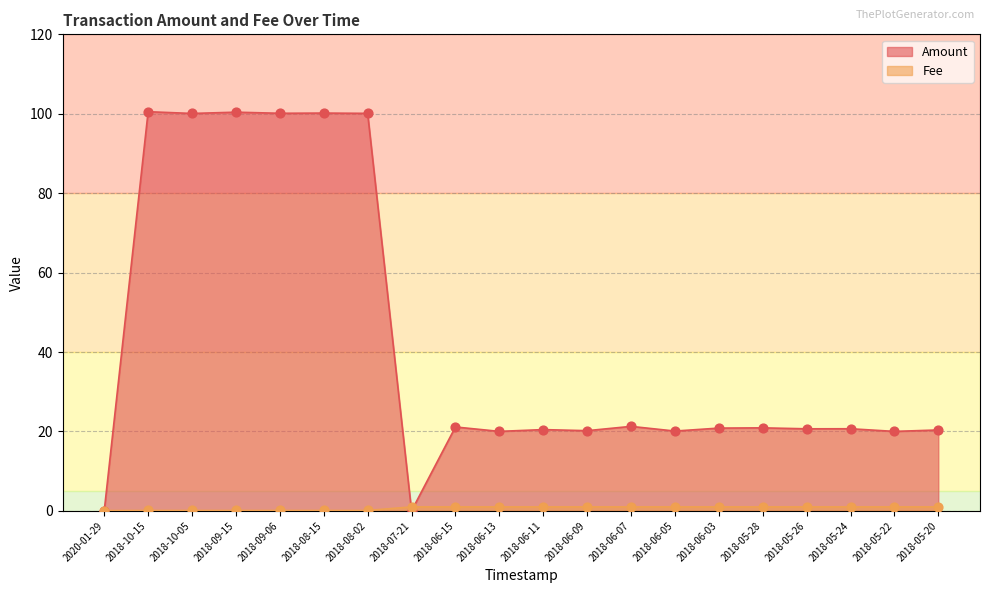

At which category is the sum across all series the highest?

2018-10-15